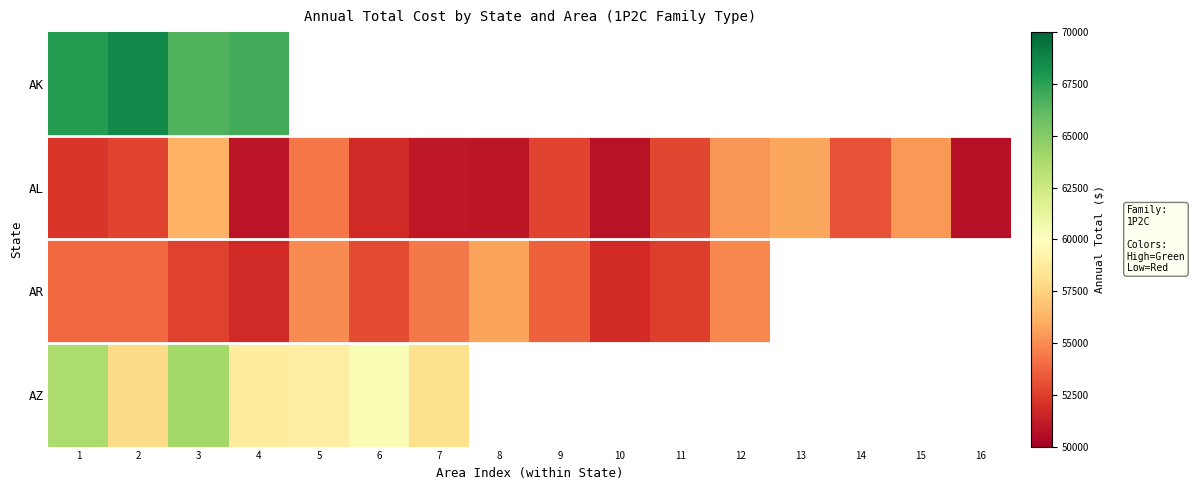

The value of AL at 10 is 76137.0. True or false?

False